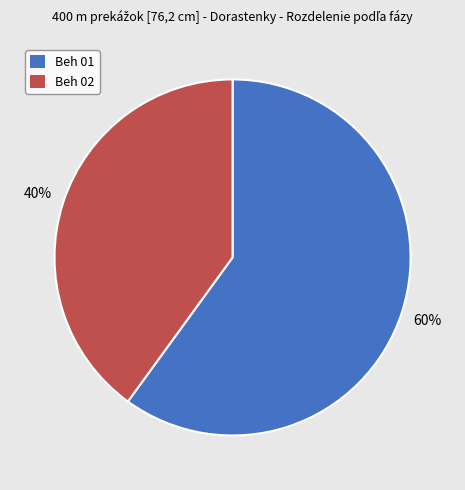

To the nearest percent, what is the difference between the largest and smallest slice percentages?

20%